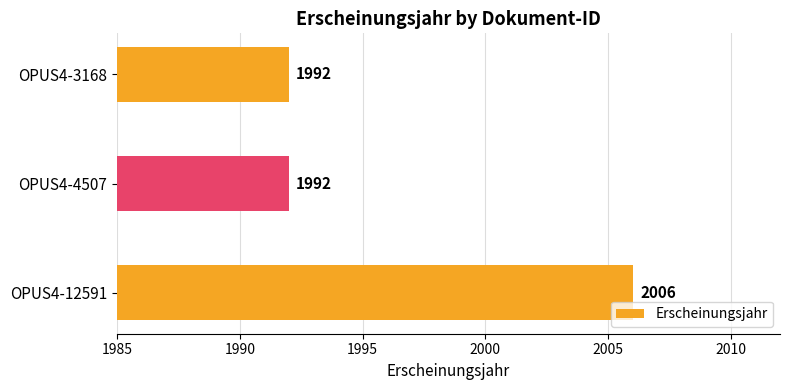

True or false: the data shows 3426 at OPUS4-4507.

False